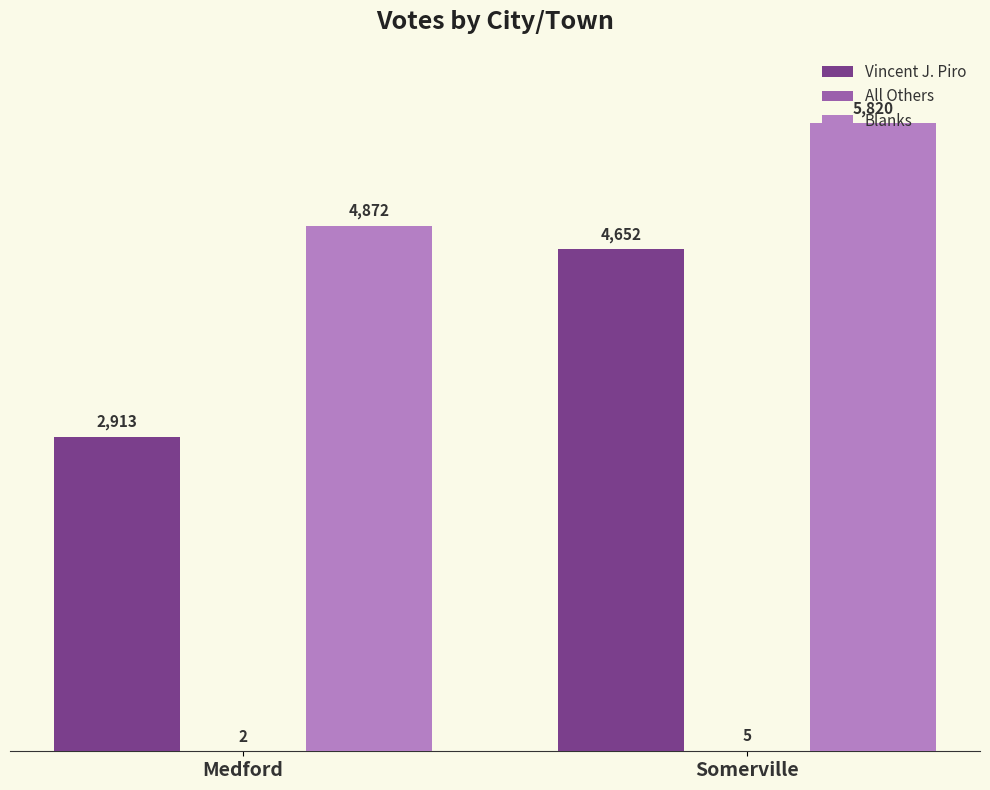

How many distinct data groups are displayed?

3